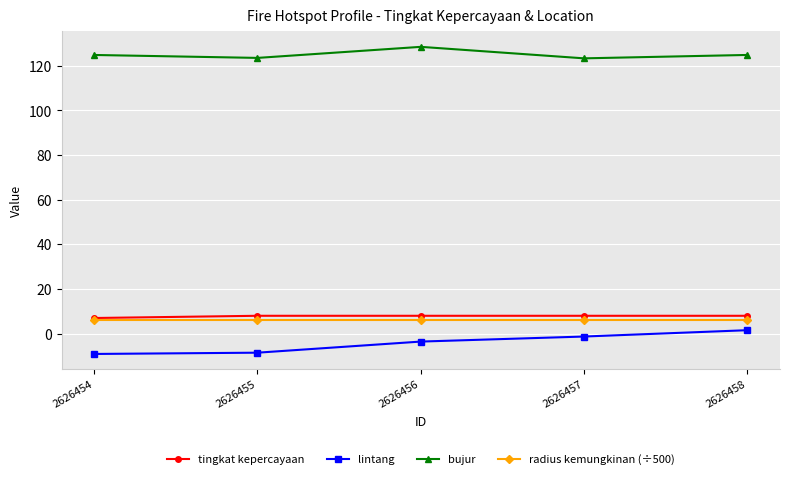

The tingkat kepercayaan series shows 7.0 at 2626454. True or false?

True